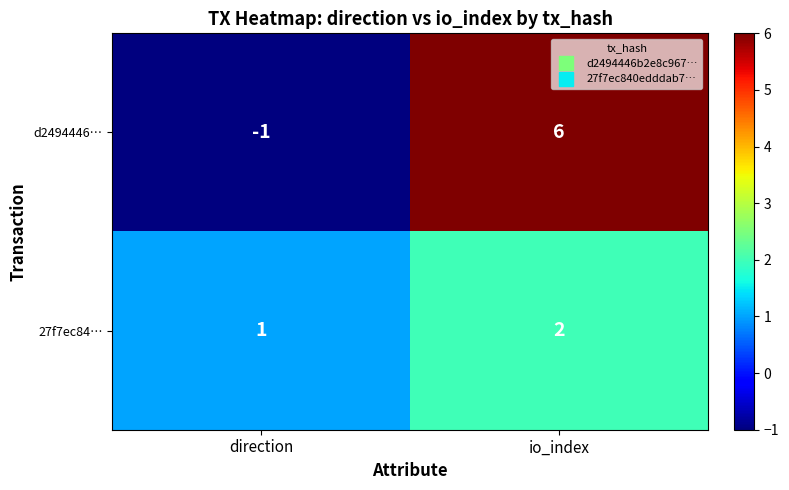

What is the maximum value shown in the chart?

6